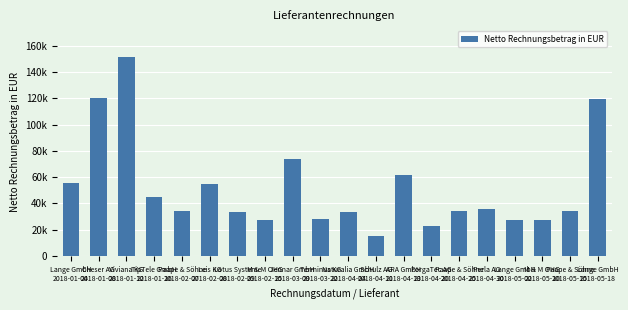

Does the chart contain any negative values?

No